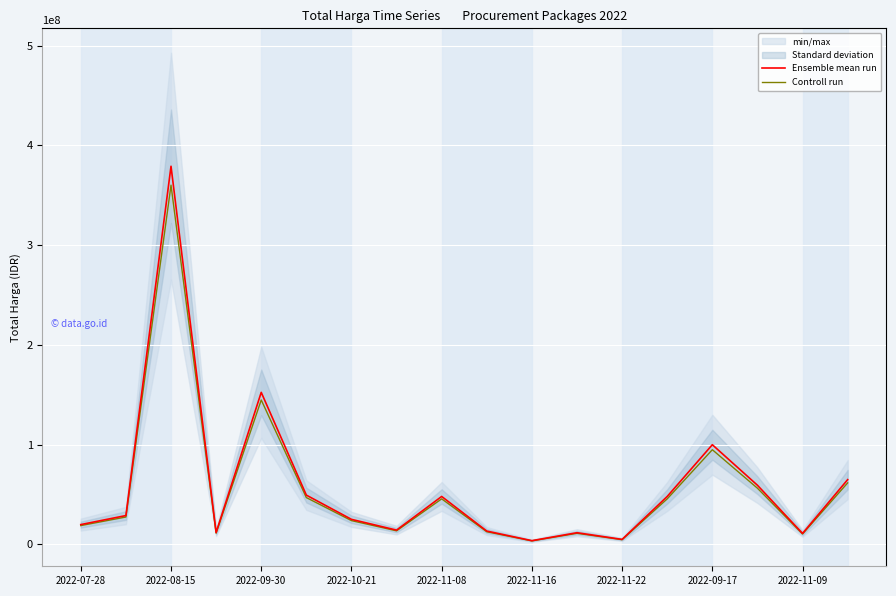

How many distinct data groups are displayed?

2